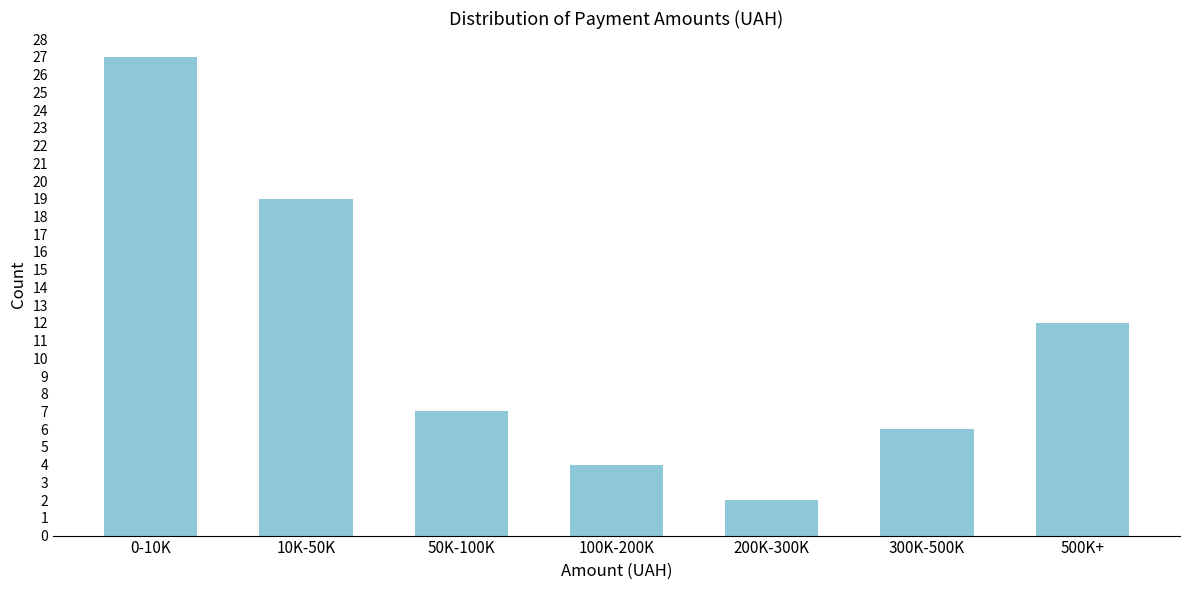

Reading left to right, what are all the values shown in this chart?

27	19	7	4	2	6	12